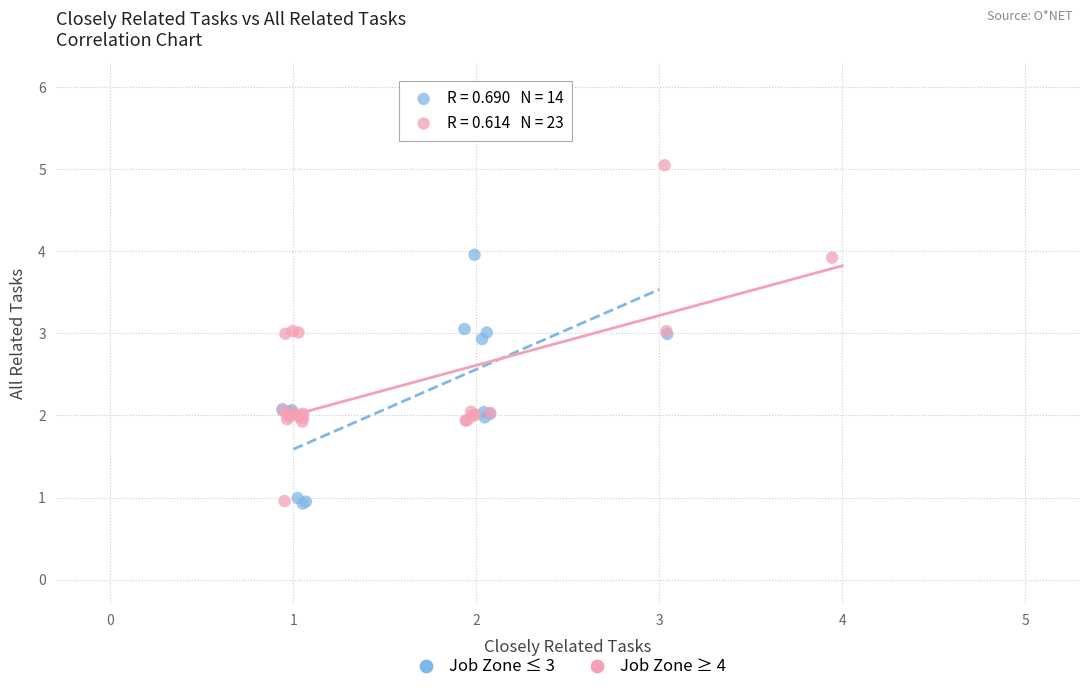

Which series has the widest spread of Y values?

Job Zone ≥ 4